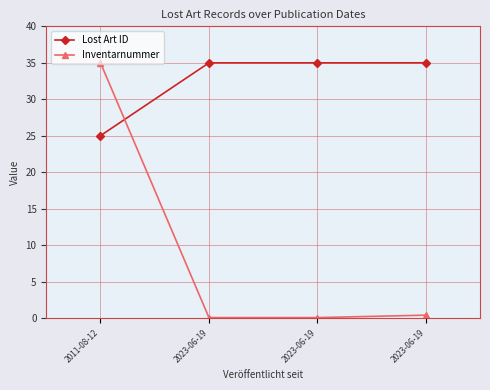

How many categories are shown in the chart?

4